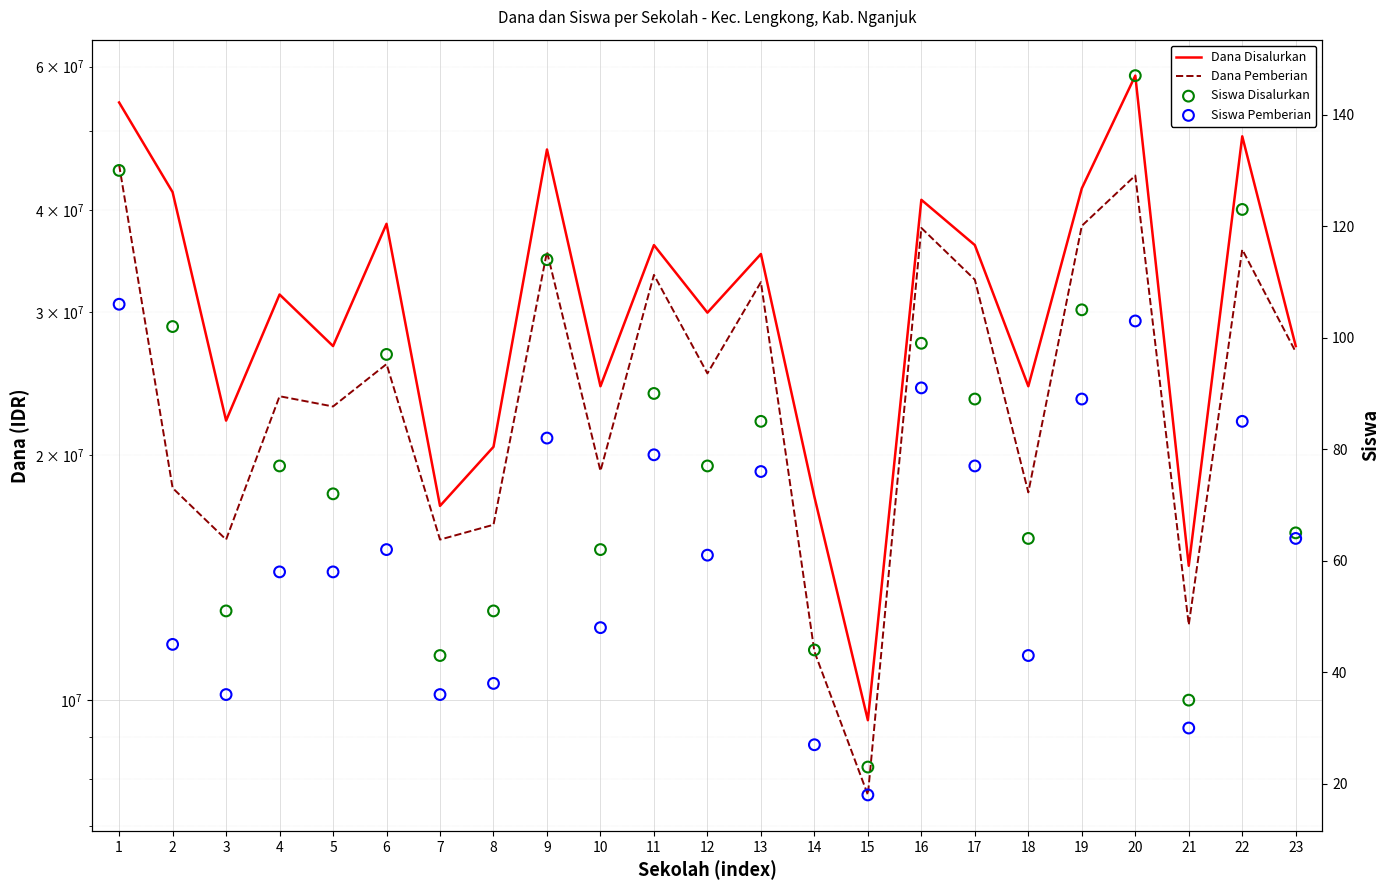

At which category is the sum across all series the highest?

20